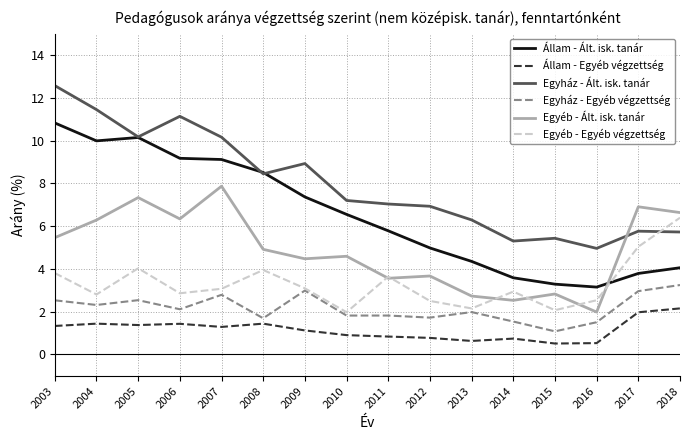

Which category has the highest value in the Állam - Egyéb végzettség series?

2018